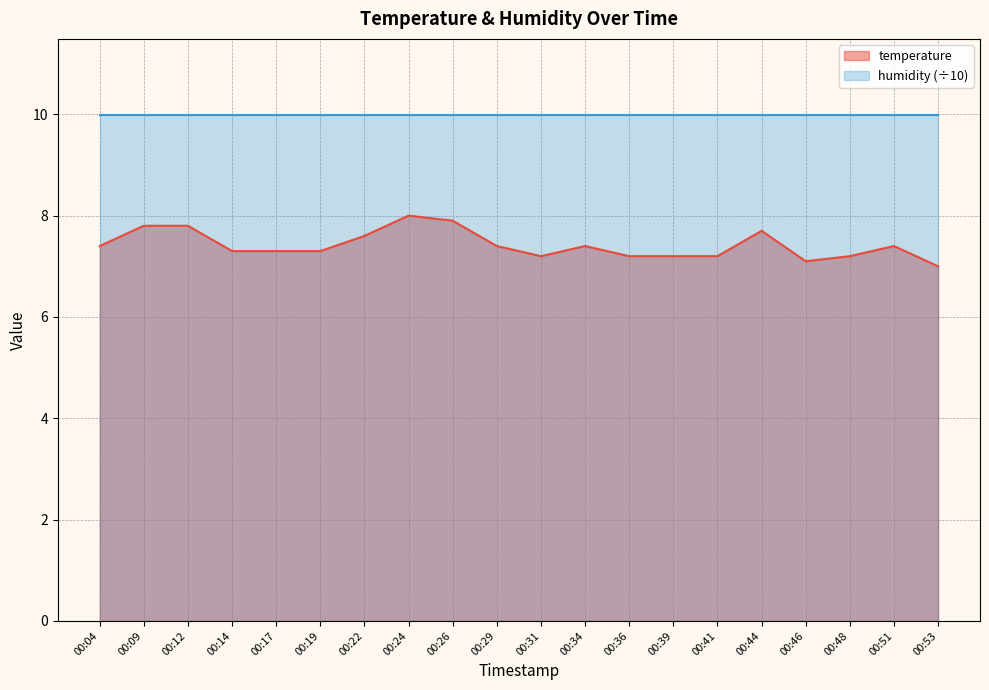

The chart shows a value of 7.2 at 00:48. True or false?

True